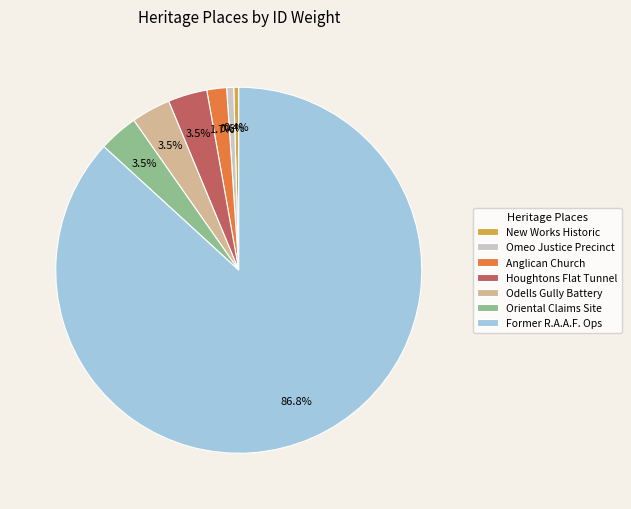

Which slice represents more than half of the pie?

Former R.A.A.F. Ops